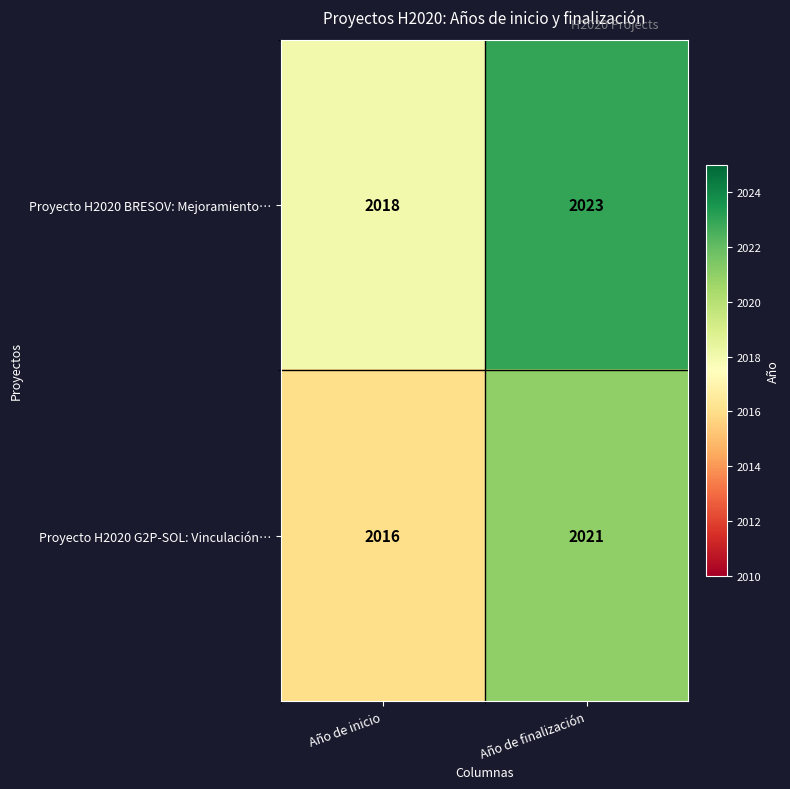

What is the sum of all Proyecto H2020 BRESOV: Mejoramiento… values?

4041